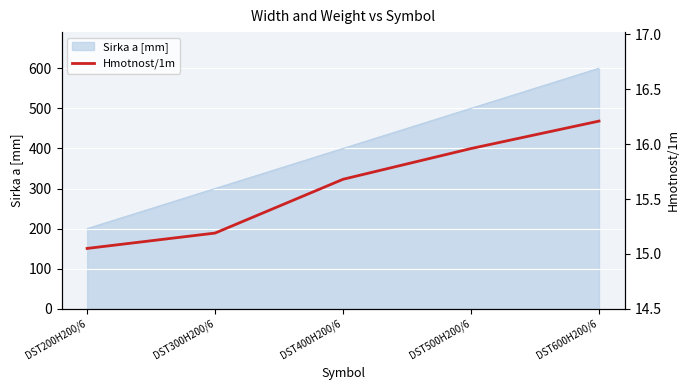

Rank the categories by Sirka a [mm] value from lowest to highest.

DST200H200/6, DST300H200/6, DST400H200/6, DST500H200/6, DST600H200/6